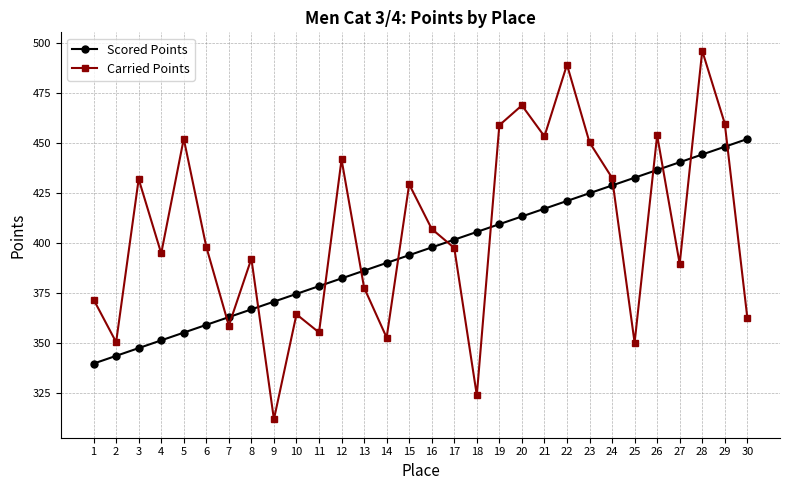

Count the number of categories in the chart.

30